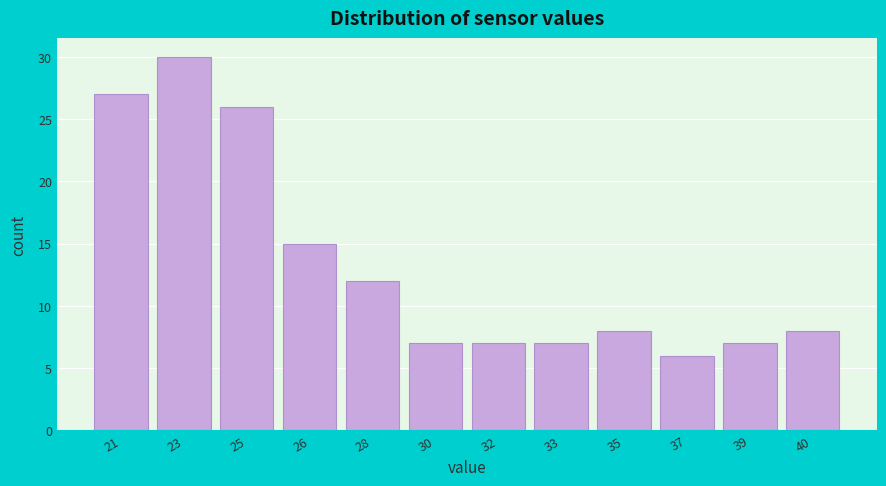

Reading left to right, what are all the values shown in this chart?

27	30	26	15	12	7	7	7	8	6	7	8